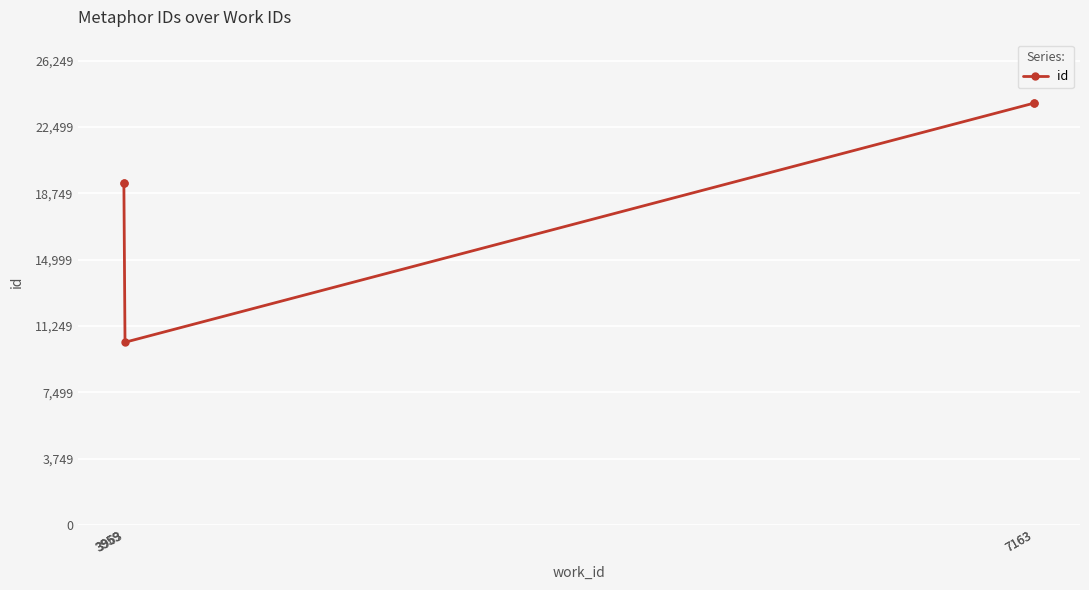

What is the change in value from 3963 to 7163?

+13533